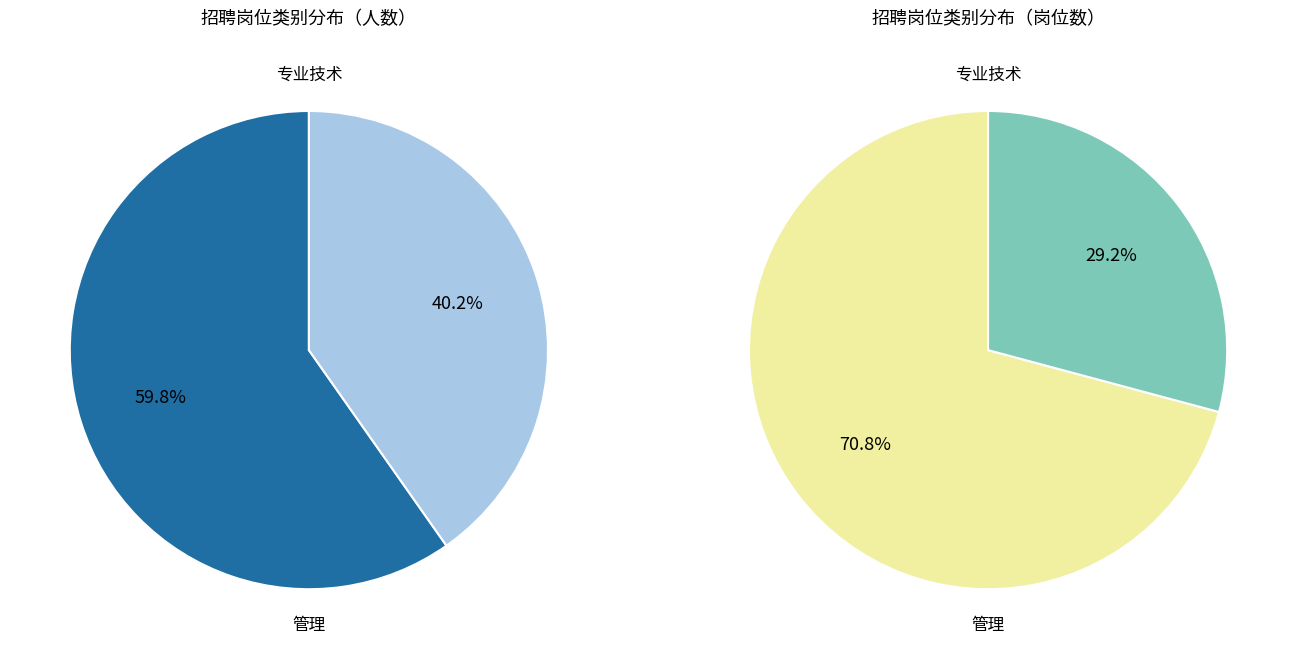

How many slices are in this pie chart?

2